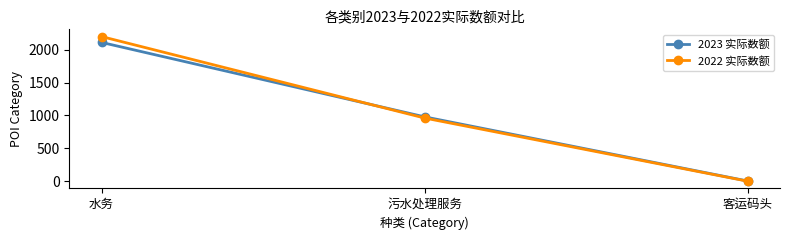

At which category does the chart reach its minimum across all series?

客运码头